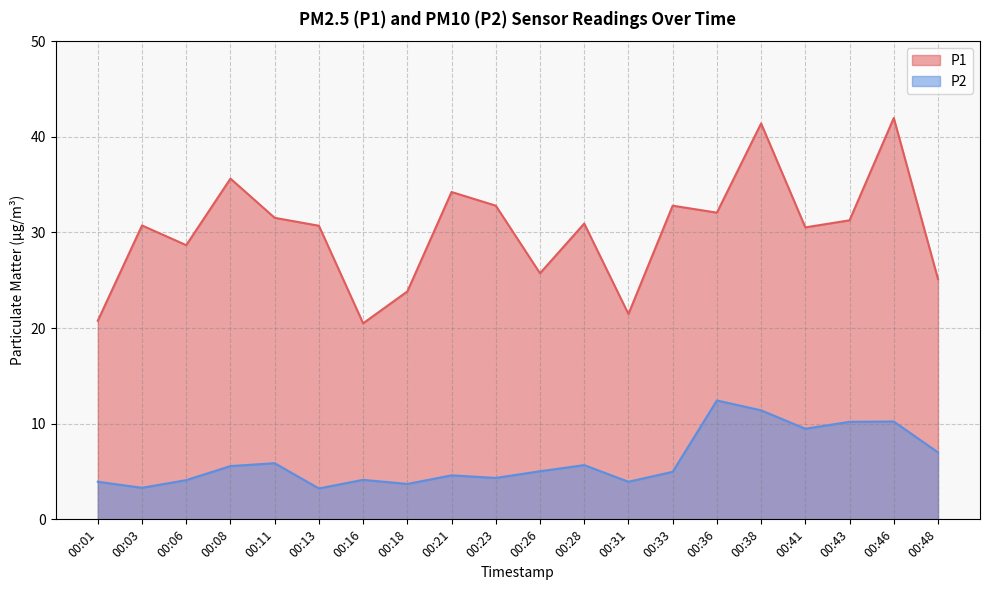

What is the lowest value of the P1 series?

20.5